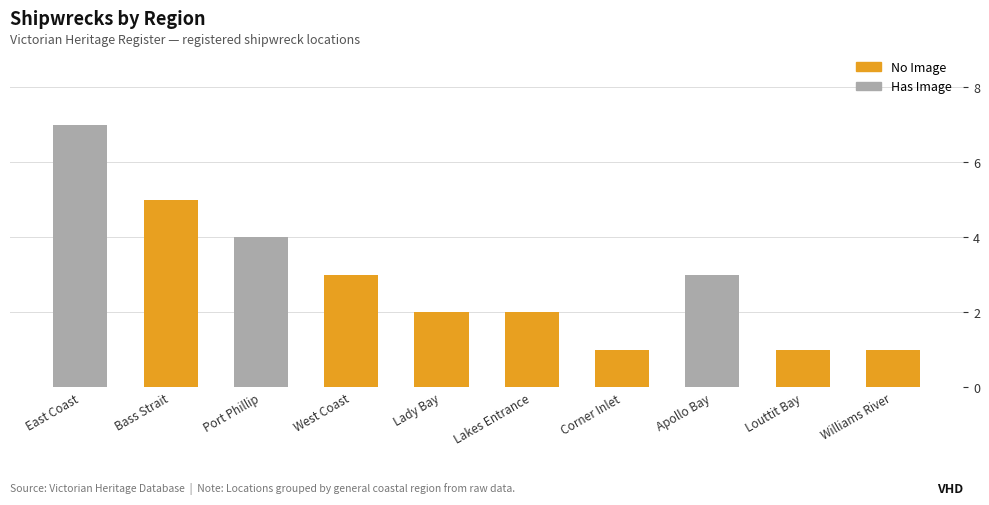

The value of Ship Count at Bass Strait/Cape Schanck is 2. True or false?

False